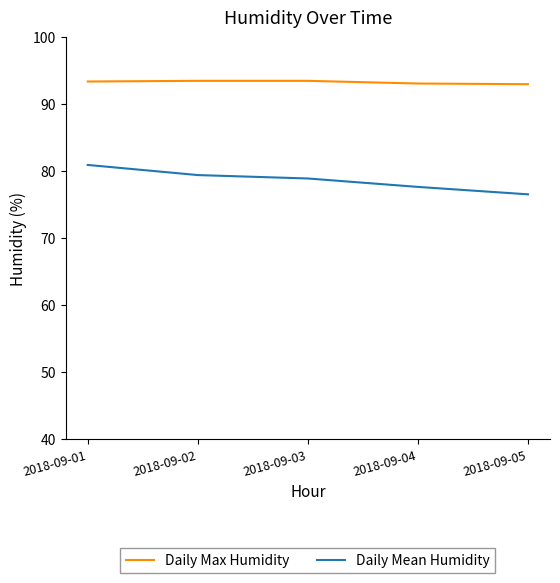

At which category is the sum across all series the highest?

2018-09-01